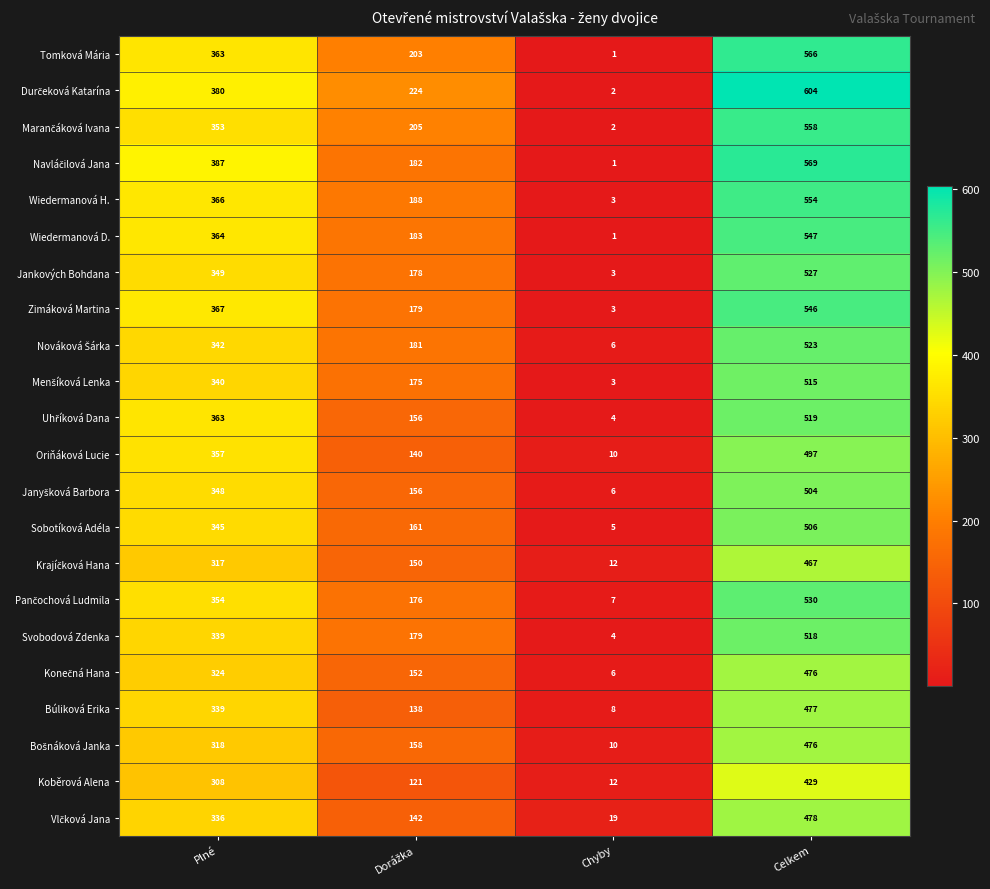

Read the Wiedermanová D. value at Celkem, to the nearest 10.

550